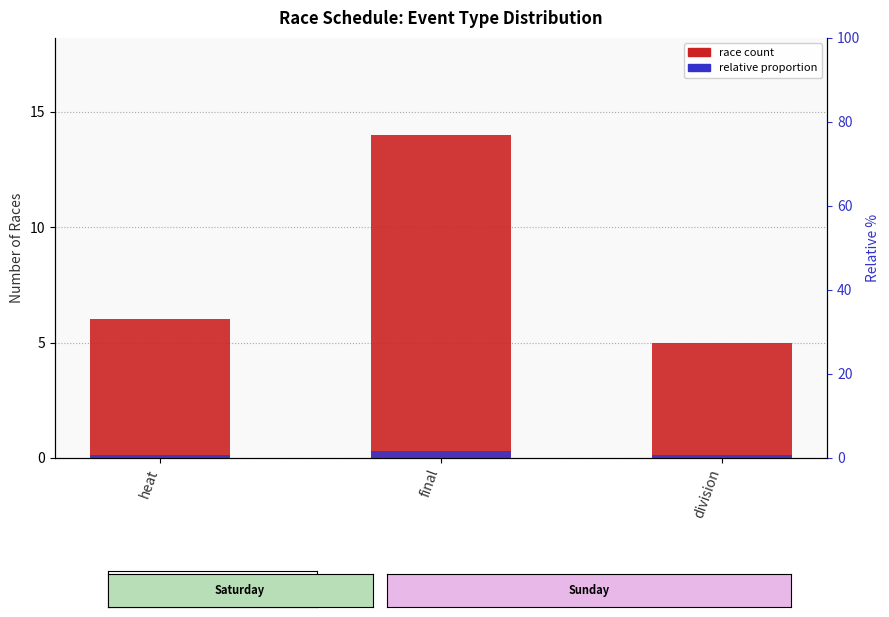

At which category is the sum across all series the highest?

final